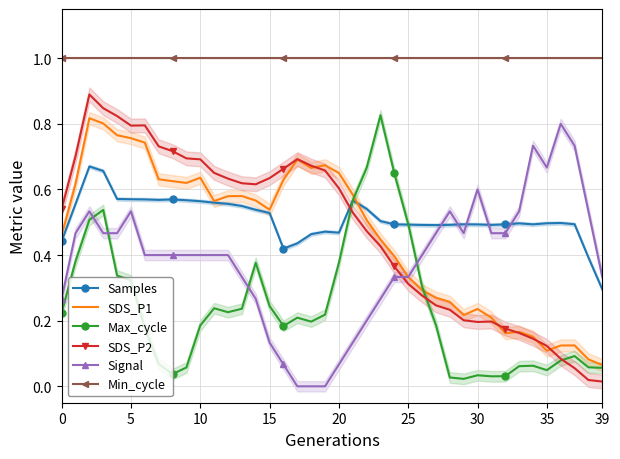

What is the total value across all series at 27?

2.7